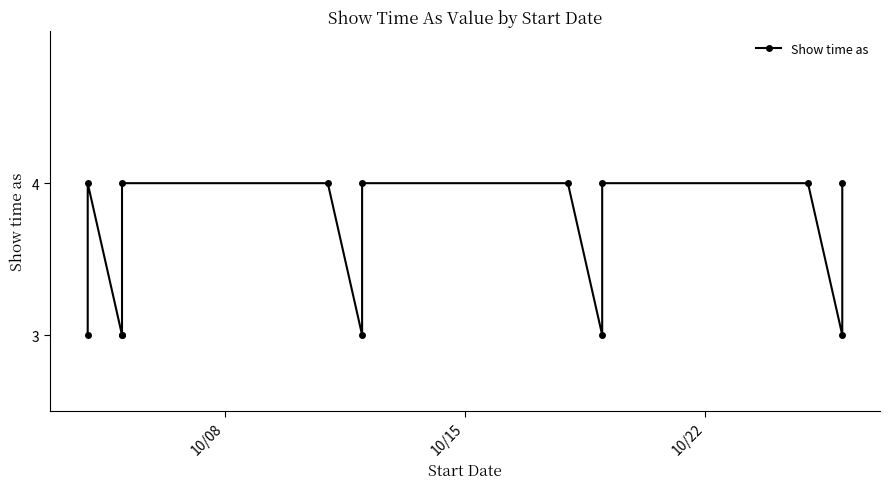

Where is the data nearest to the value 3?

10/08